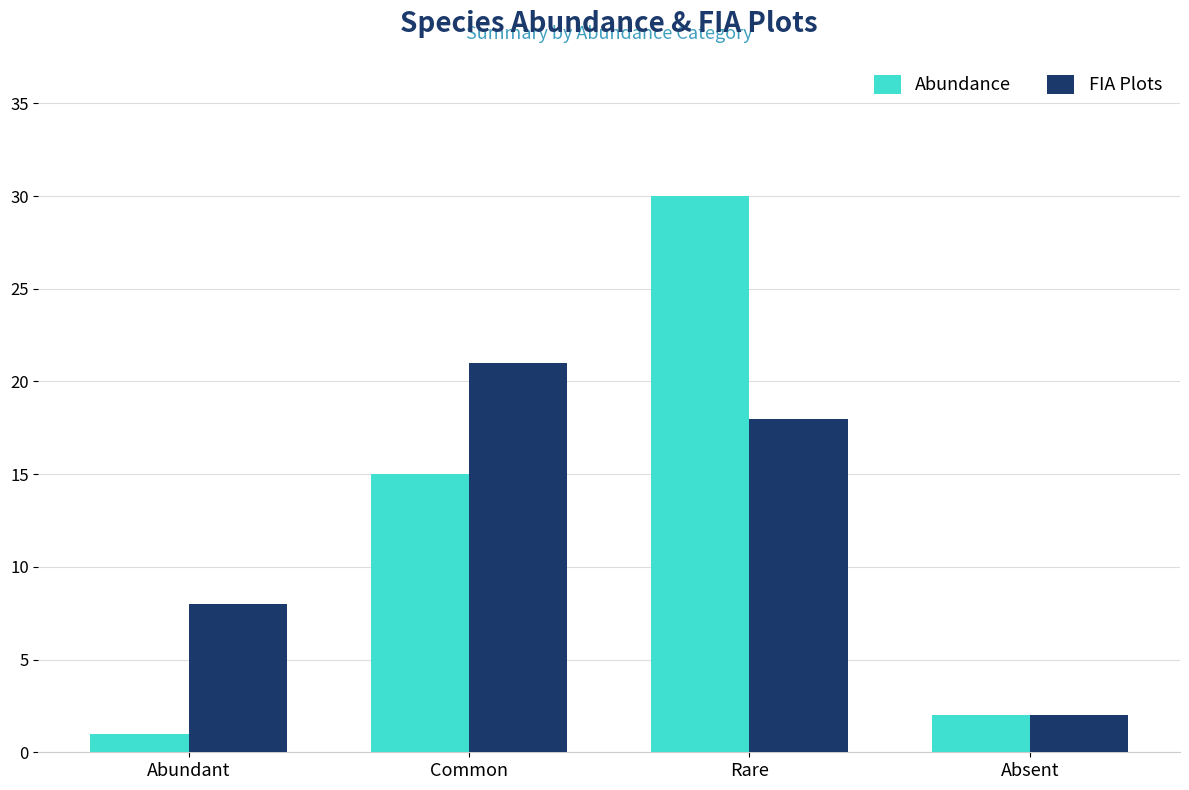

What is the smallest value displayed?

1